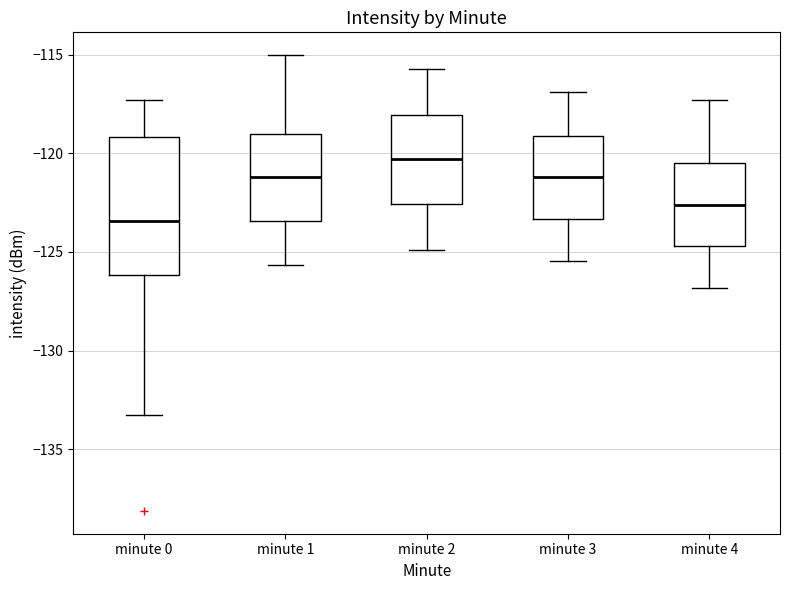

Reading left to right, read every box against the y-axis: the position of its median line, the range the box covers, and the ends of its whiskers. The values are not printed on the chart, so give them approximately, as read against the axis.

minute 0: median -123.5, box -126.0 to -119.0, whiskers -133.5 to -117.5
minute 1: median -121.0, box -123.5 to -119.0, whiskers -125.5 to -115.0
minute 2: median -120.5, box -122.5 to -118.0, whiskers -125.0 to -115.5
minute 3: median -121.0, box -123.5 to -119.0, whiskers -125.5 to -117.0
minute 4: median -122.5, box -124.5 to -120.5, whiskers -127.0 to -117.5